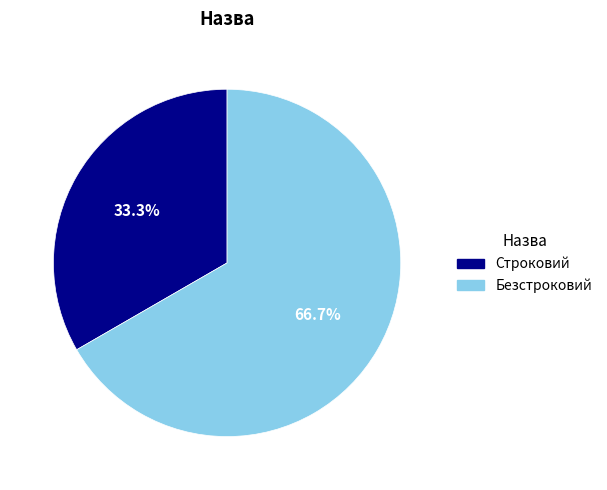

What is the largest slice in the pie chart?

Безстроковий